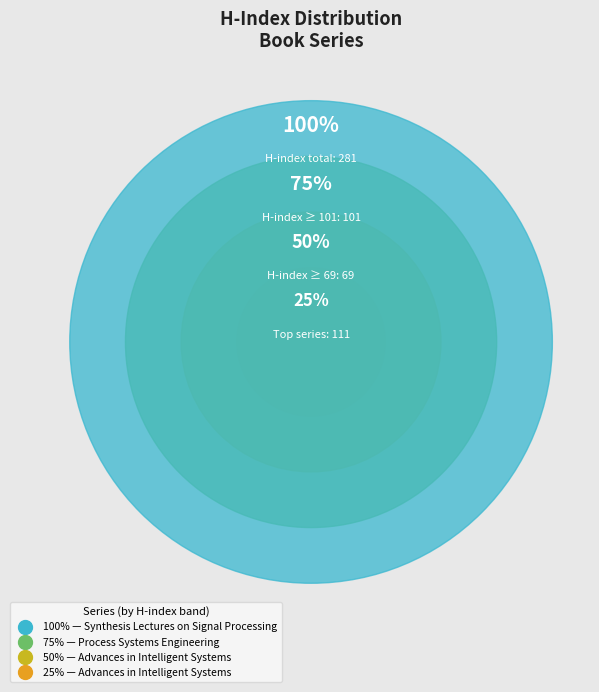

Is it true that Advances in Intelligent Systems is 30% of the pie?

False